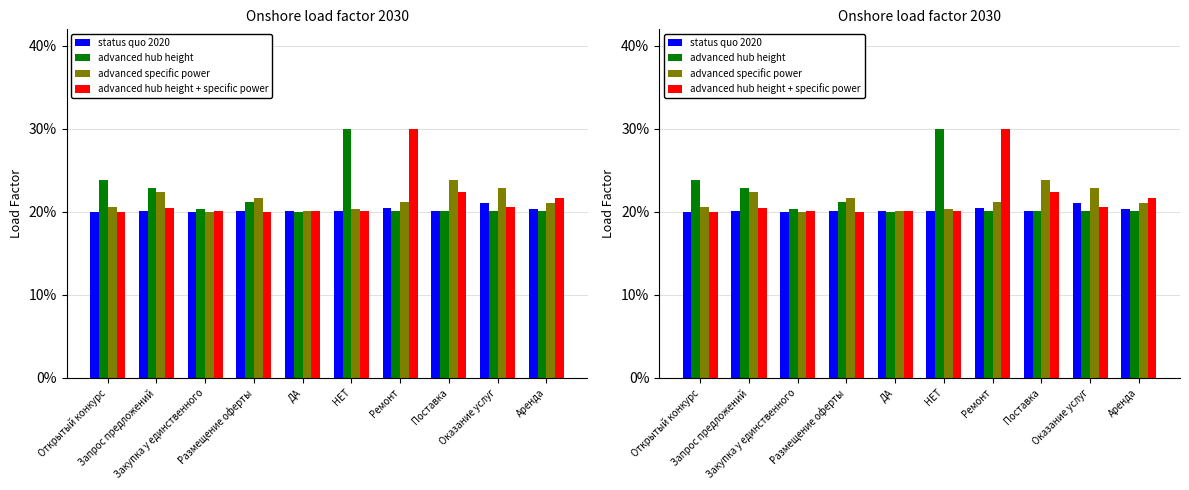

How many groups of bars are there?

10